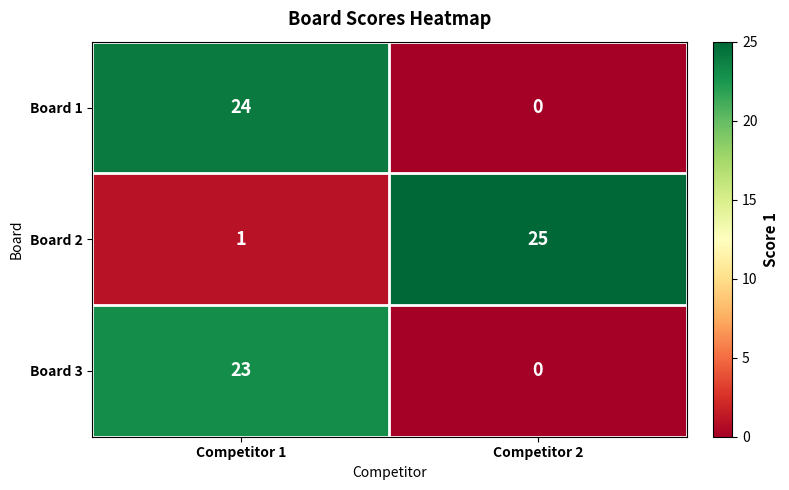

List the series in order of their overall mean, lowest first.

Board 3, Board 1, Board 2